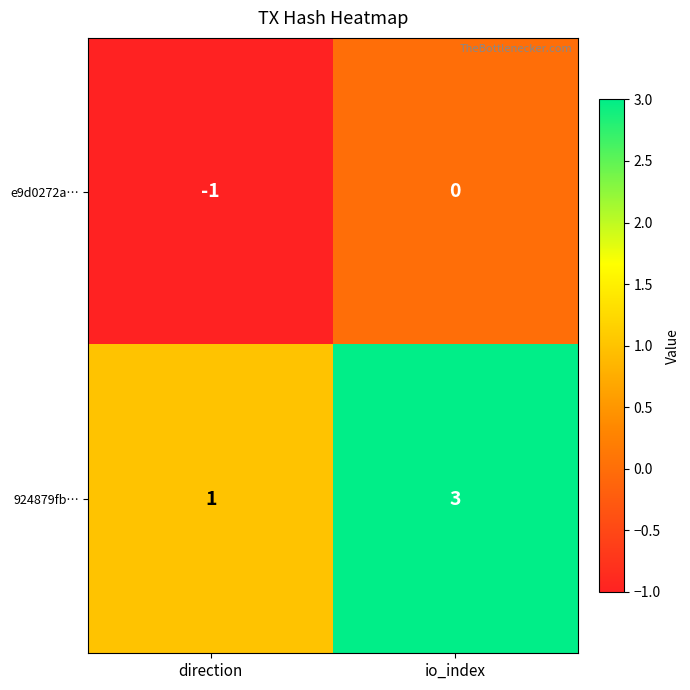

Which label corresponds to the smallest value in the chart?

direction